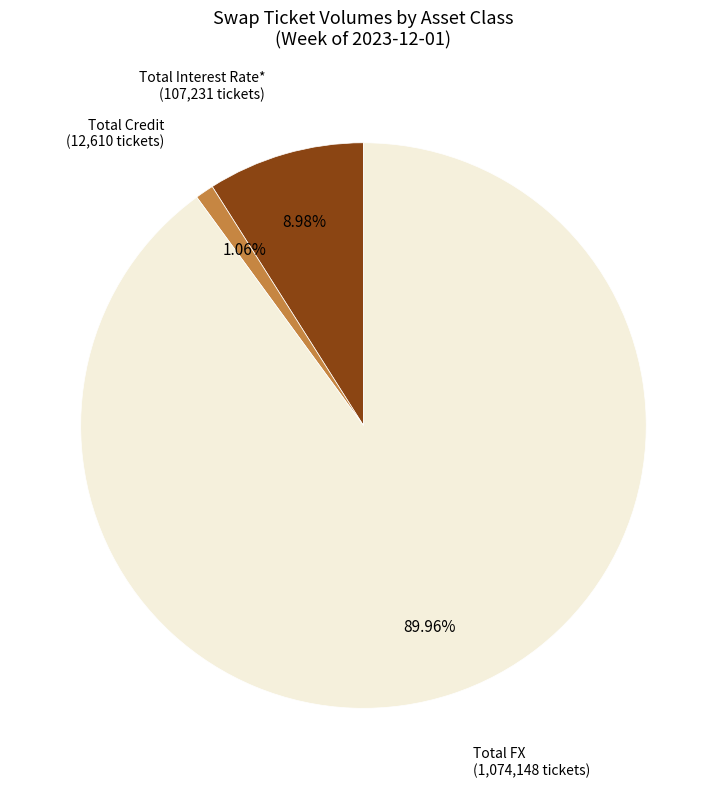

Count the number of slices in the pie.

3